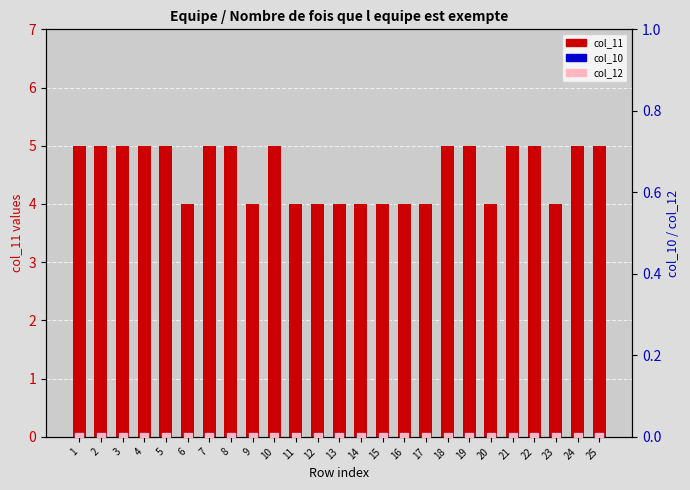

Which series has the largest total across all categories?

col_11